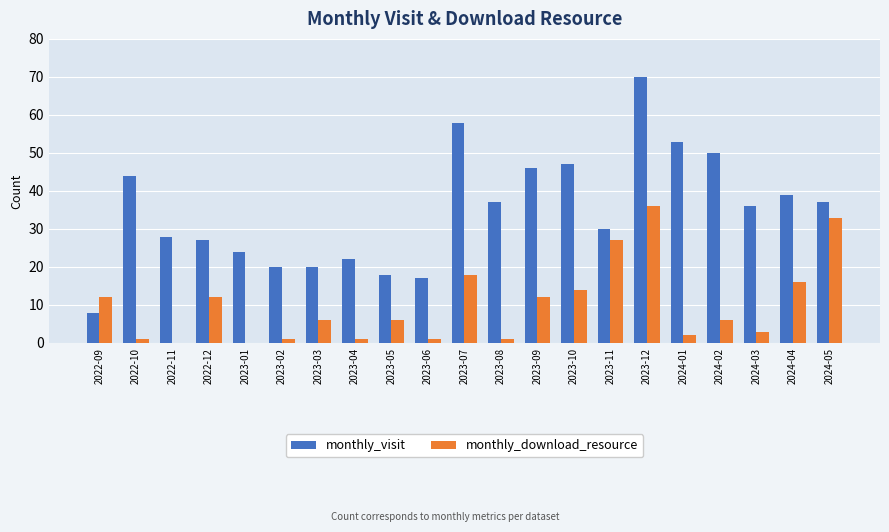

Which series has the largest total across all categories?

monthly_visit